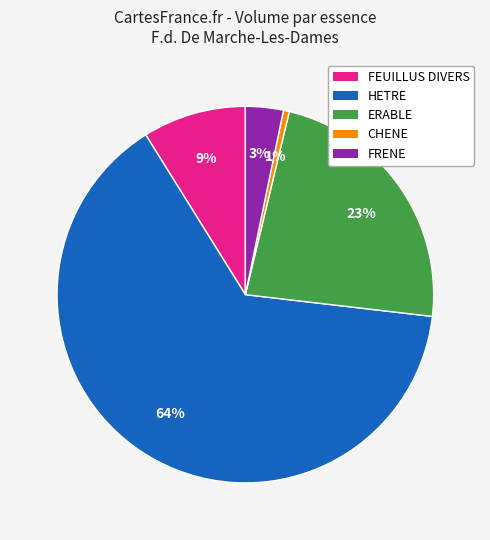

To the nearest percent, what is the average slice percentage?

20%